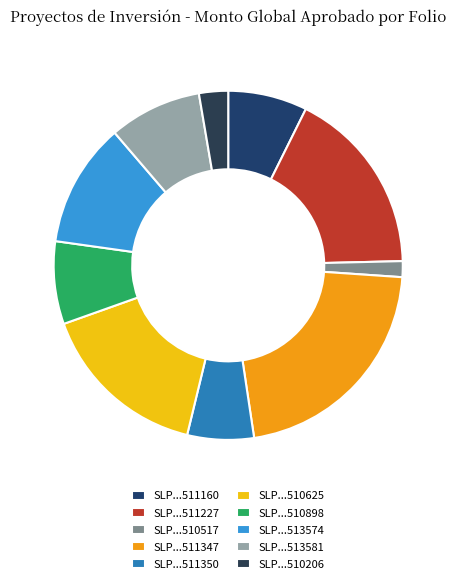

How many segments does this pie chart have?

10